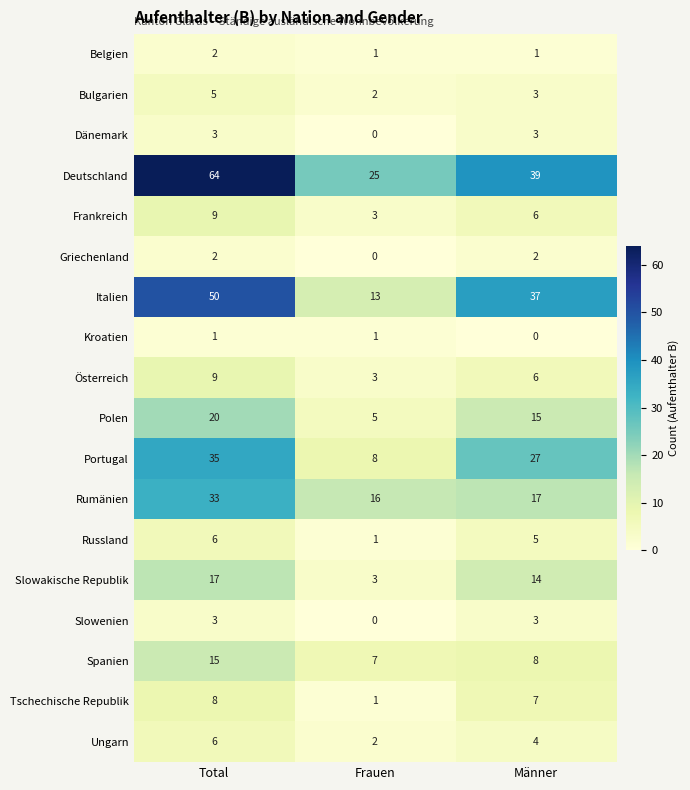

The value of Slowenien at Männer is 3. True or false?

True